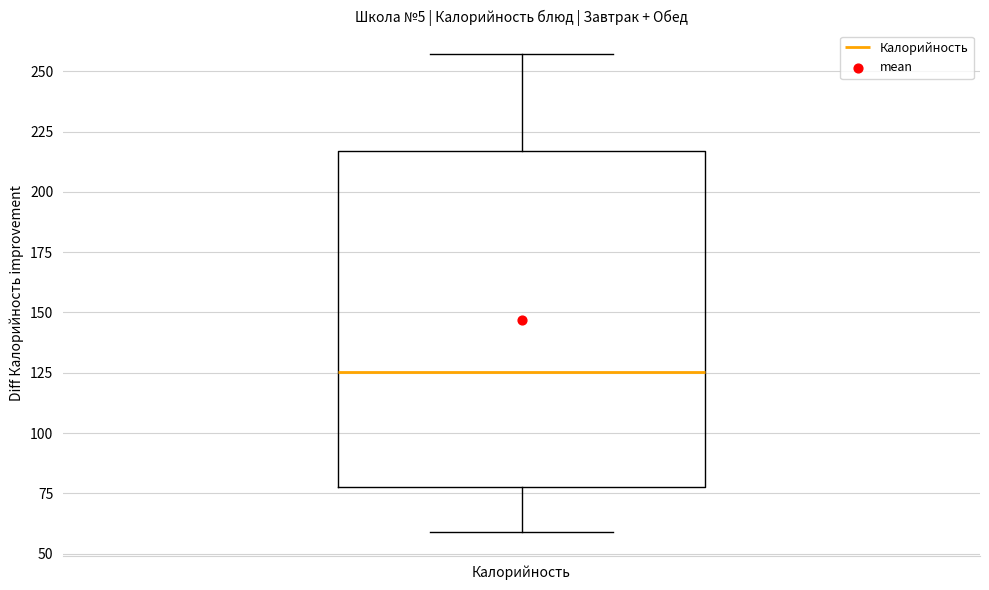

Transcribe this box plot: give where the median line is, the range the box spans, and where the two whiskers end, as read against the y-axis. The values are not printed on the chart, so give them approximately, as read against the axis.

median 125, box 80 to 215, whiskers 60 to 255